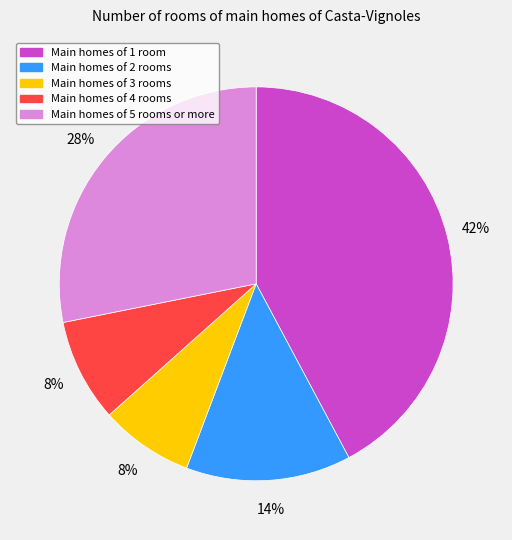

To the nearest percent, what is the combined percentage of Main homes of 1 room and Main homes of 2 rooms?

56%